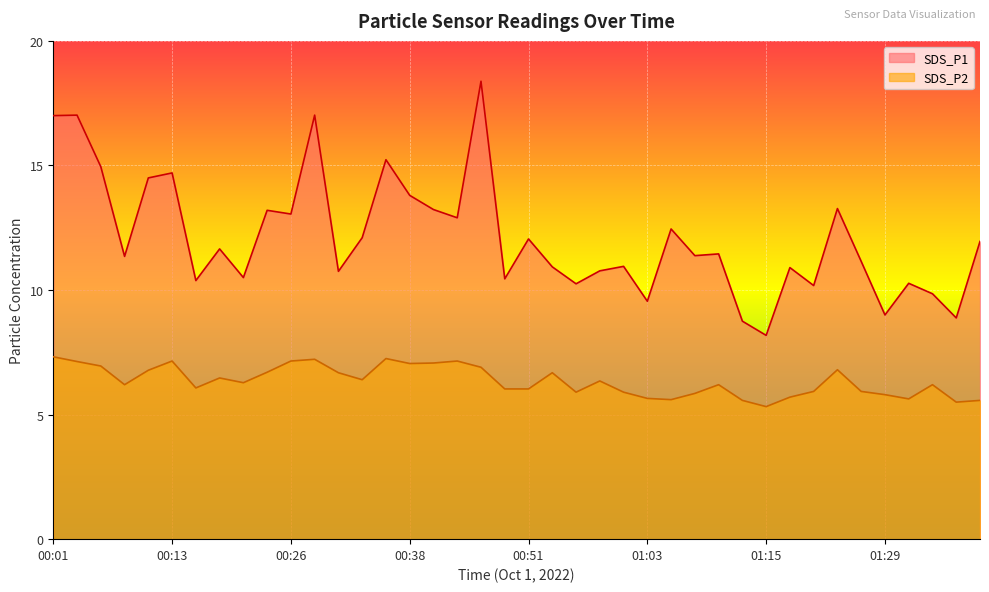

What is the label of the 40th point from the right?

00:01